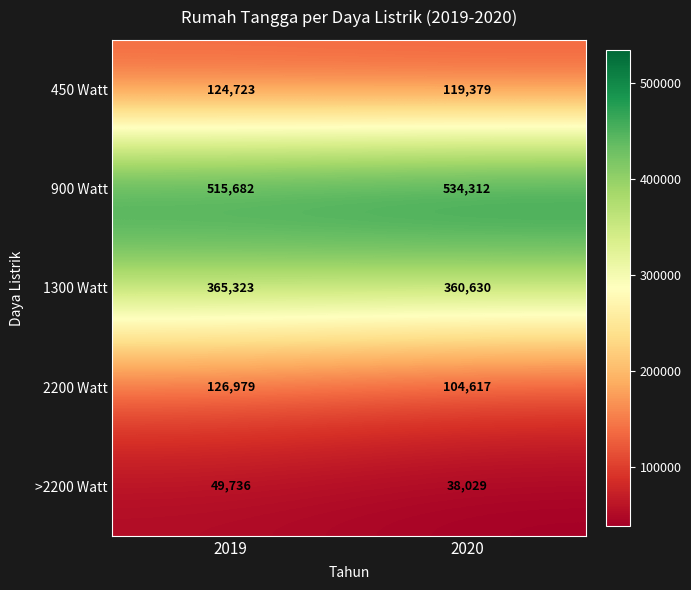

What is the total value across all series at 2020?

1156967